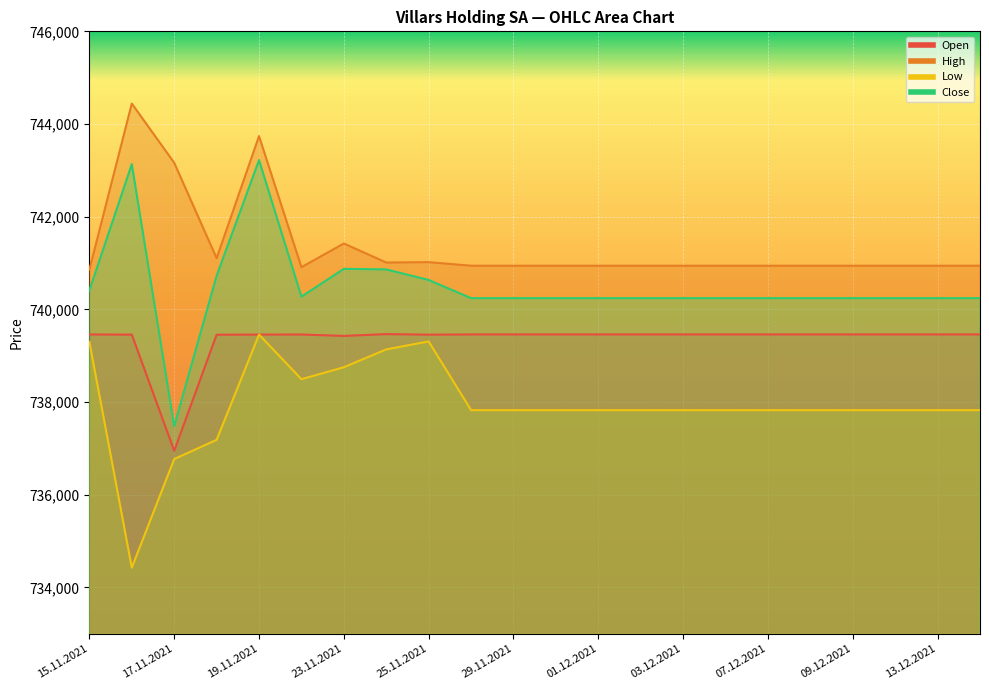

Between 16.11.2021 and 13.12.2021, which series saw the biggest shift?

High